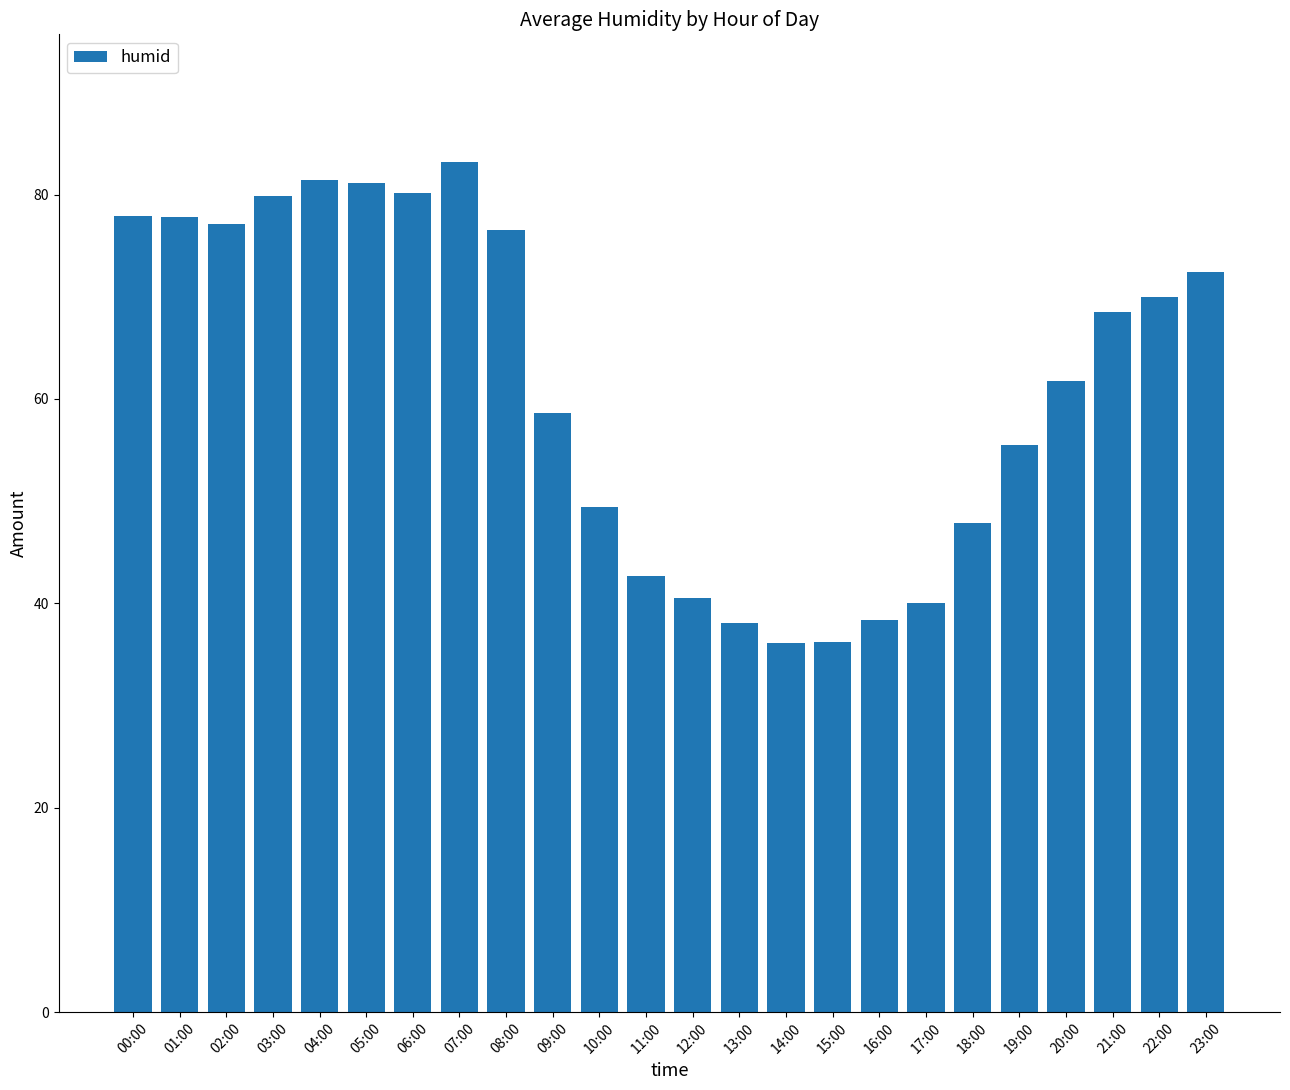

What is the label of the 12th bar from the left?

11:00